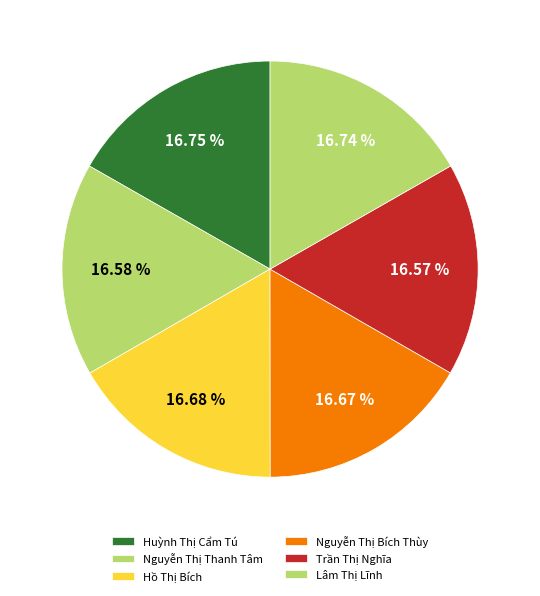

To the nearest percent, what portion does Hồ Thị Bích represent?

17%